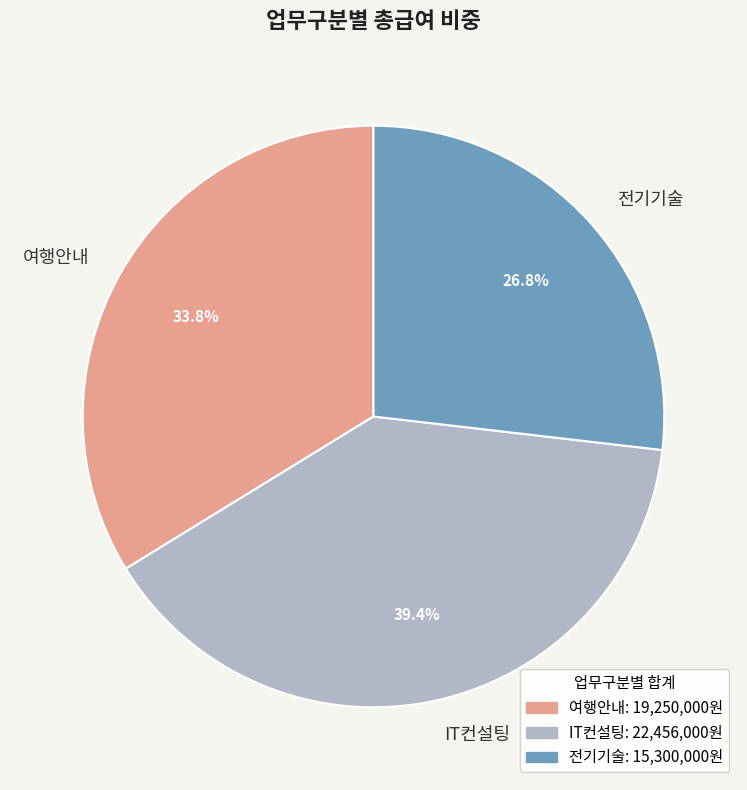

Approximately how many times larger is the value at IT컨설팅 compared to 전기기술?

1.5